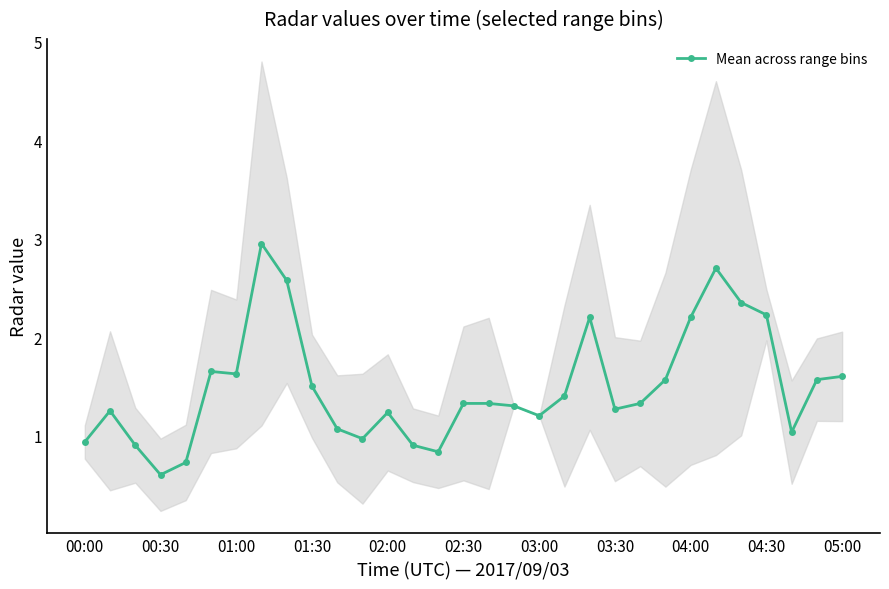

What is the difference between the values at 19 and 11?

0.4